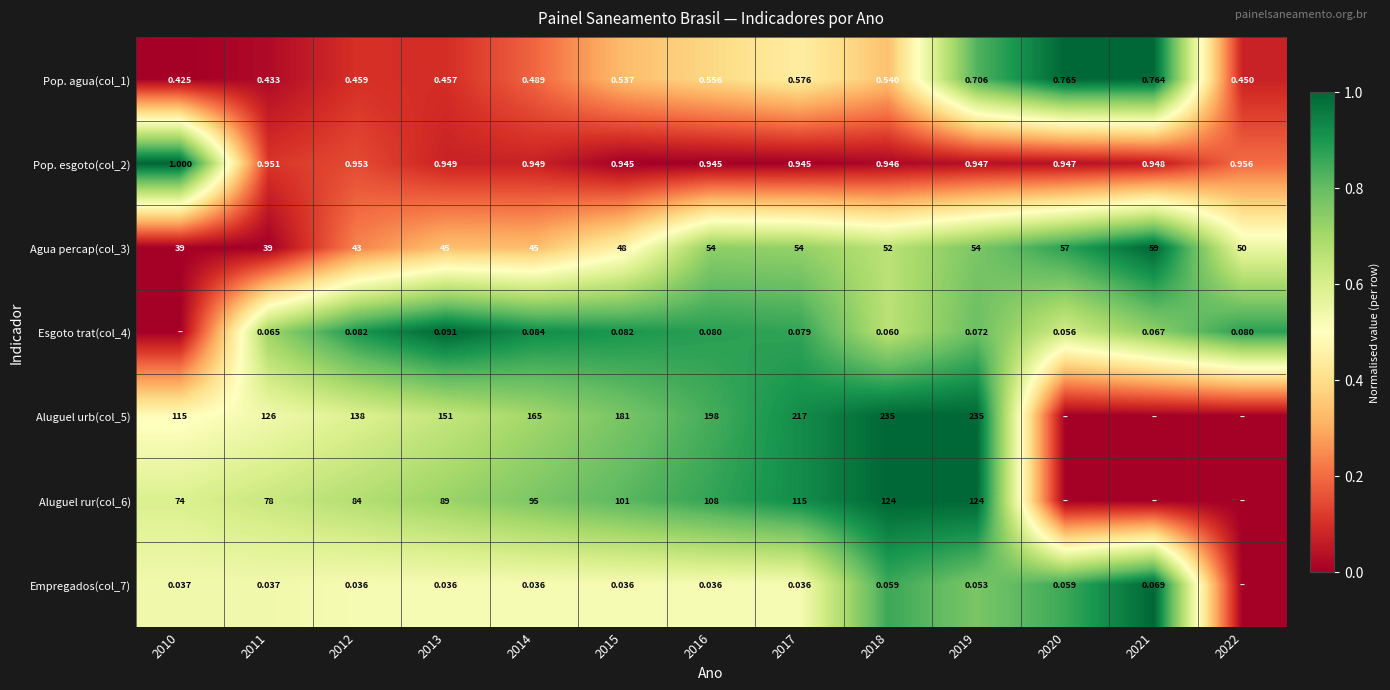

At which label is Pop. agua(col_1) closest to 0?

2010